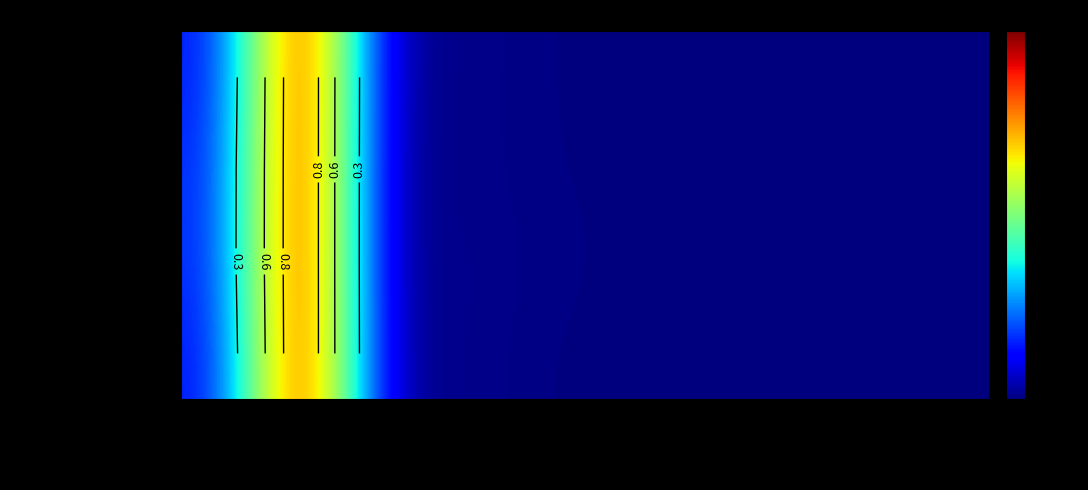

At which category is the sum across all series the highest?

All NE